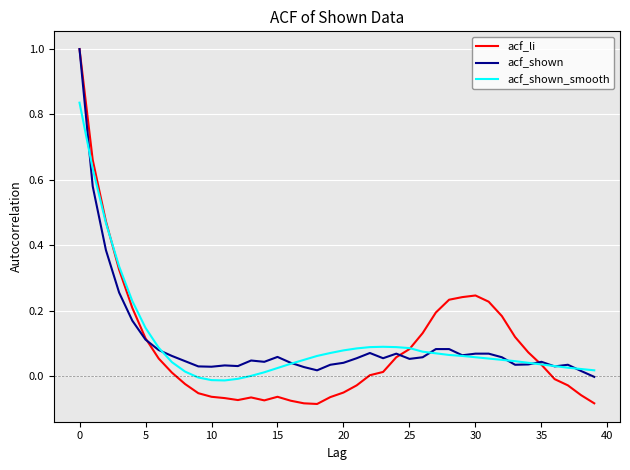

What are all the series names shown in the legend?

acf_li, acf_shown, acf_shown_smooth